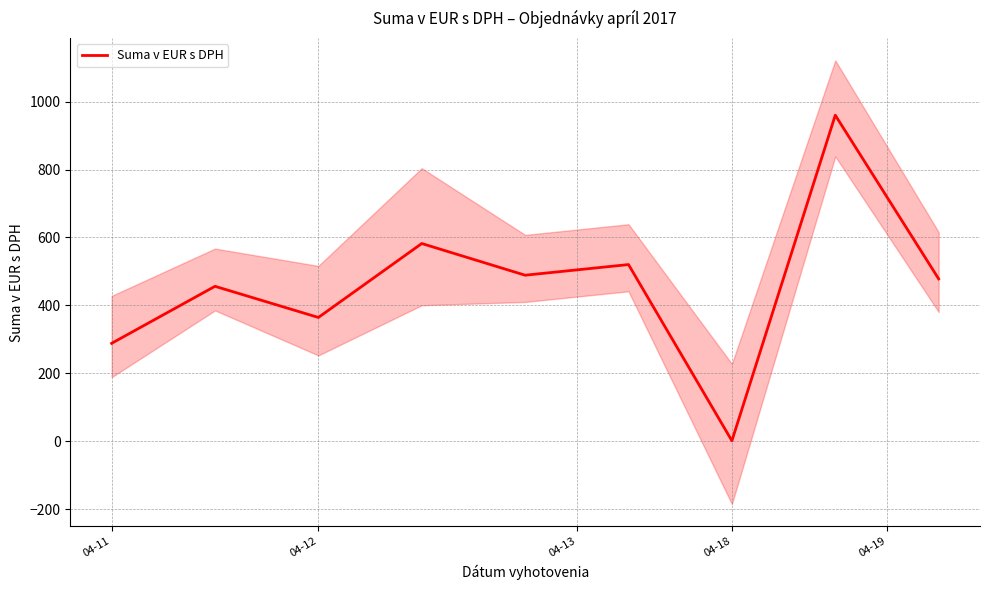

The value of Suma v EUR s DPH at 04-11 is 417.8. True or false?

False